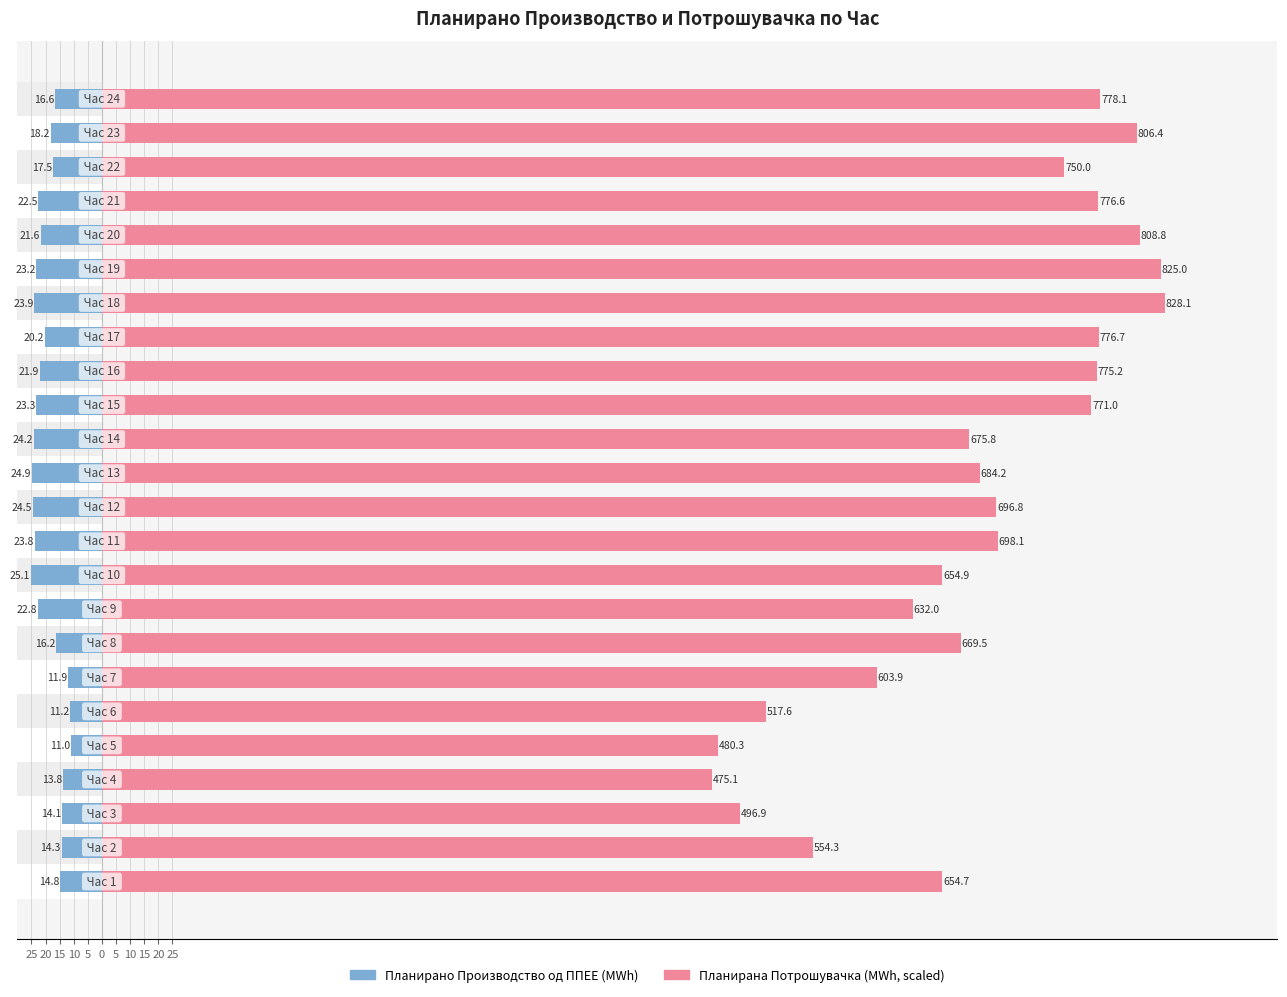

What is the difference between the maximum and second lowest values in the Планирано Производство од ППЕЕ series?

13.9